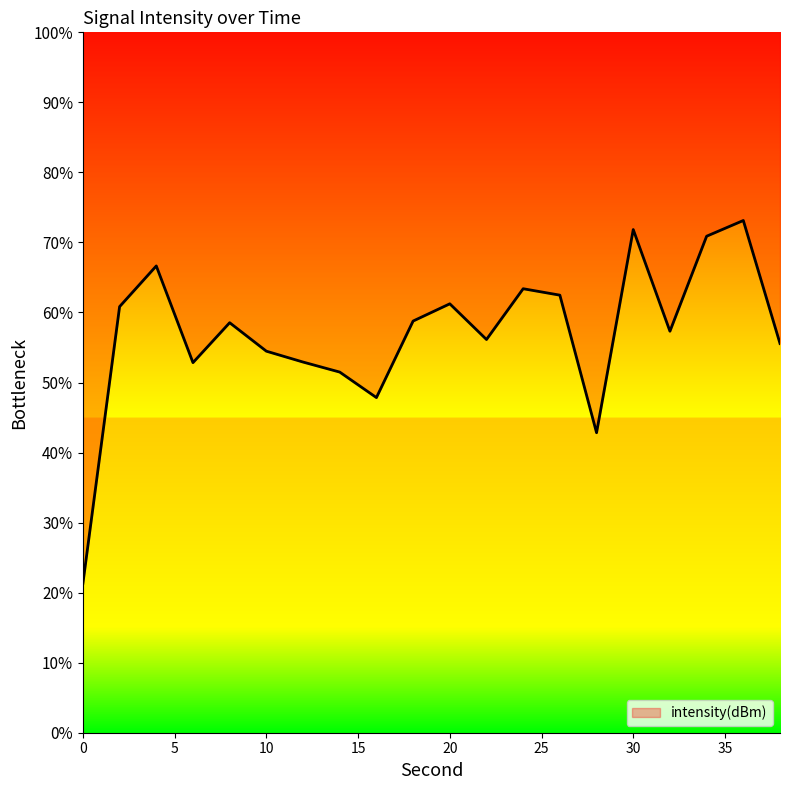

What is the value of the 18th point from the left?

70.9